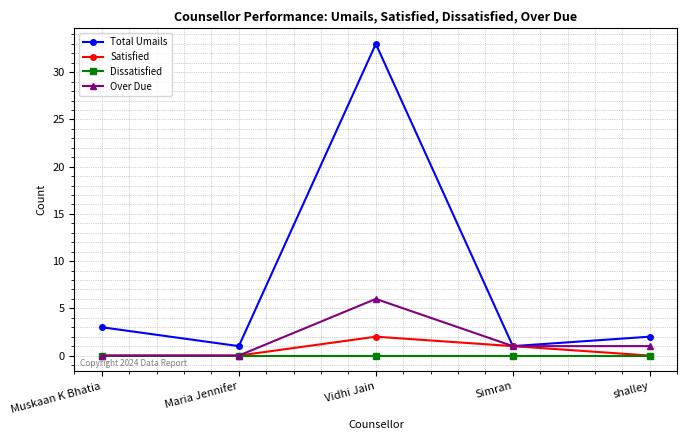

Which series has the largest range (max minus min)?

Total Umails